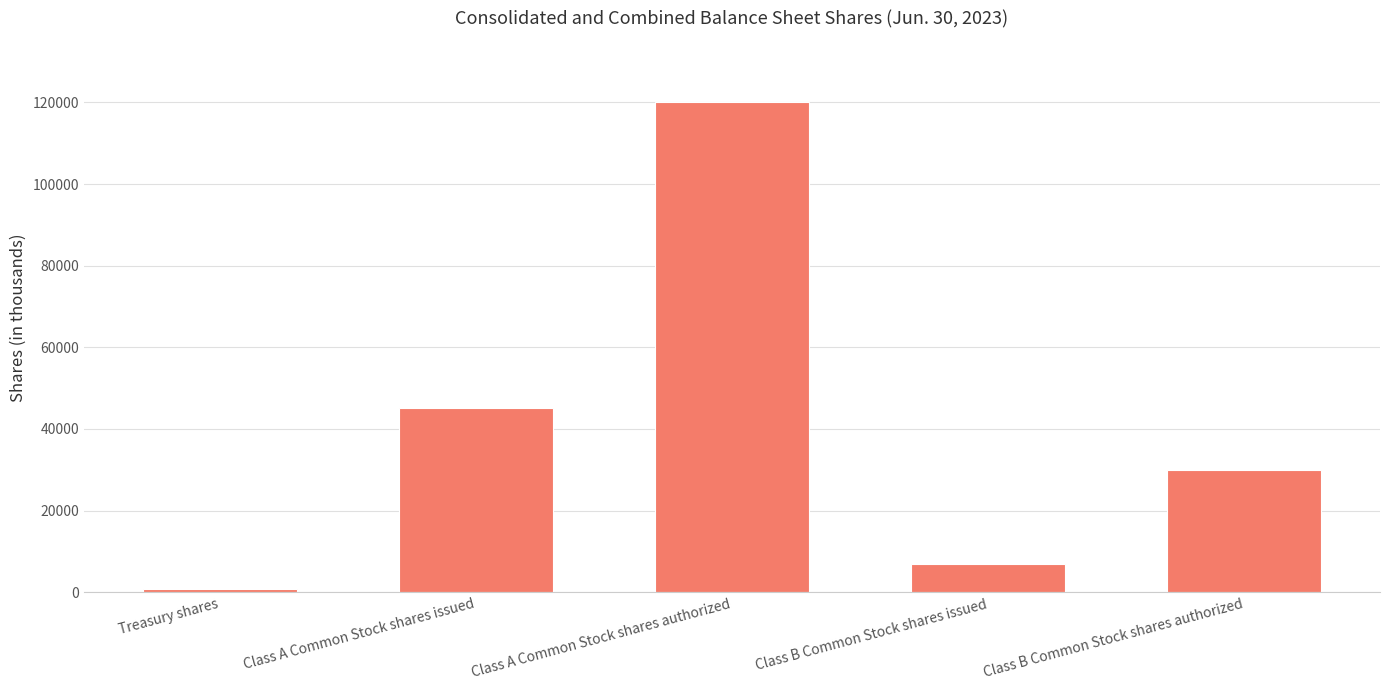

How many data points does each series have?

5